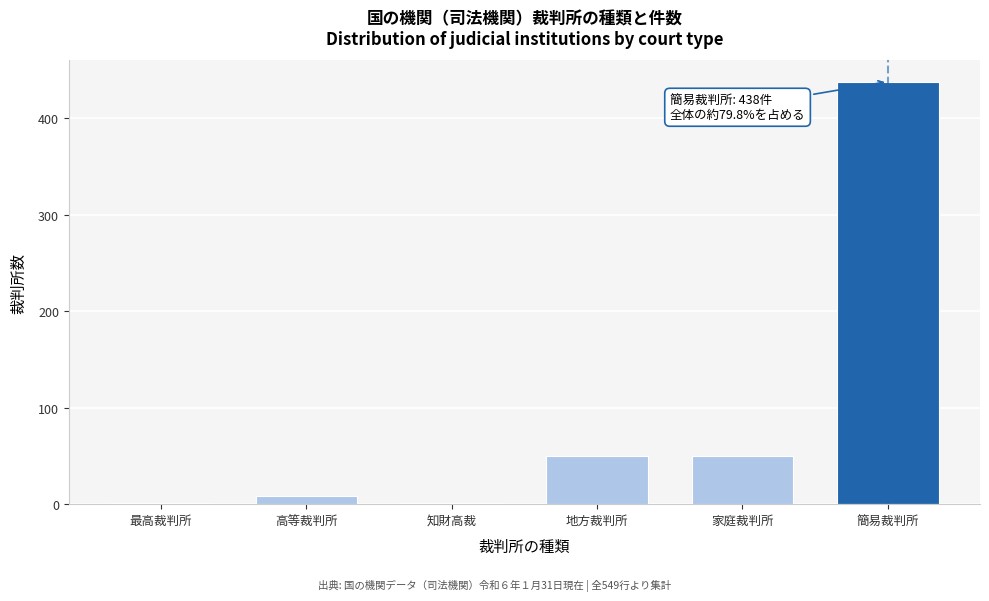

Reading right to left, transcribe all the data shown in this chart.

簡易裁判所=438	家庭裁判所=50	地方裁判所=50	知財高裁=1	高等裁判所=8	最高裁判所=1